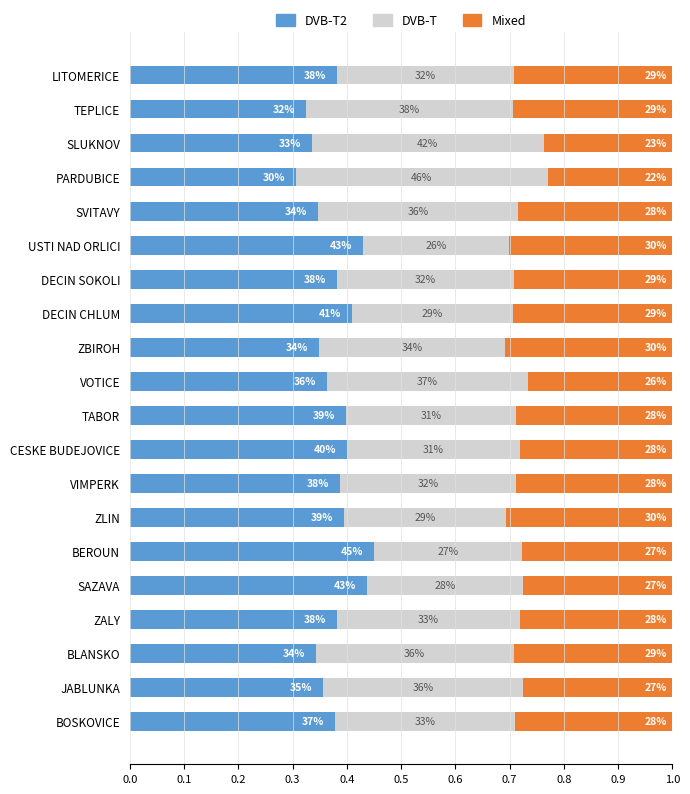

At how many categories does at least one series exceed 0?

20